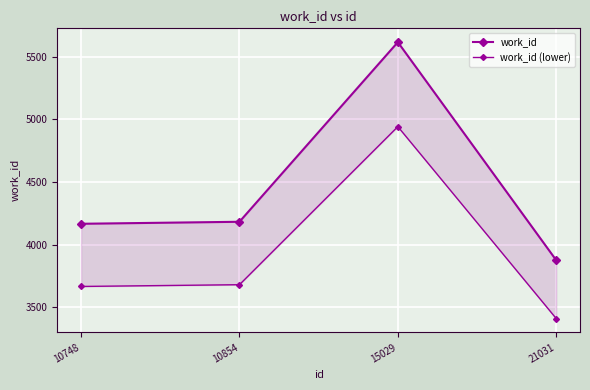

At which label does work_id reach its peak?

15029